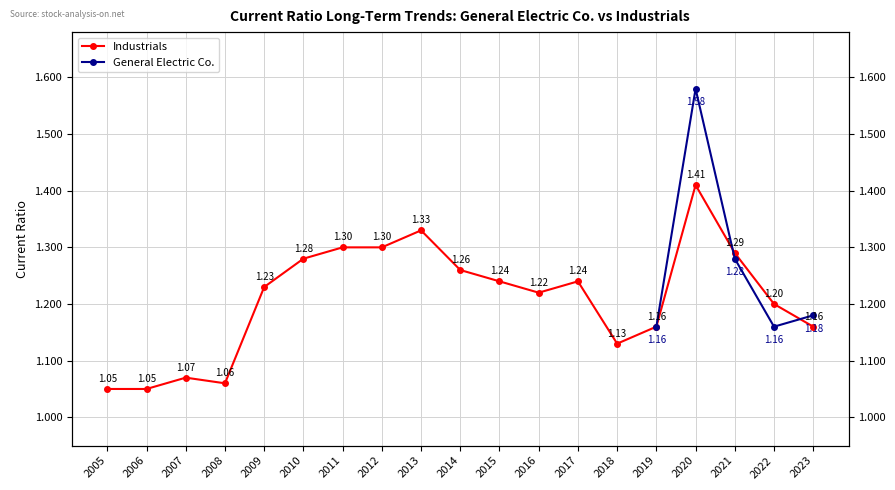

What is the smallest value displayed?

1.1